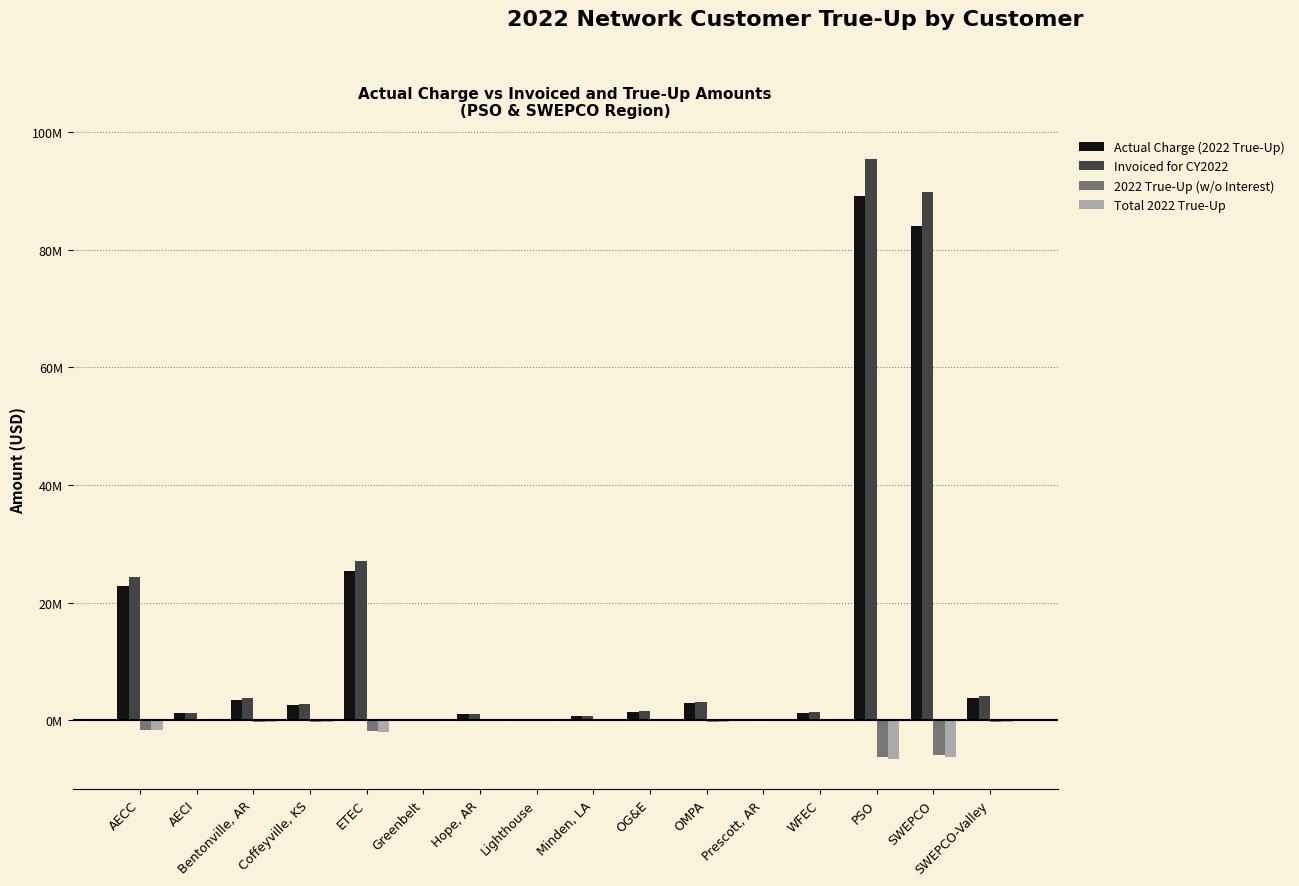

Where is Invoiced for CY2022 nearest to the value 47727194?

ETEC